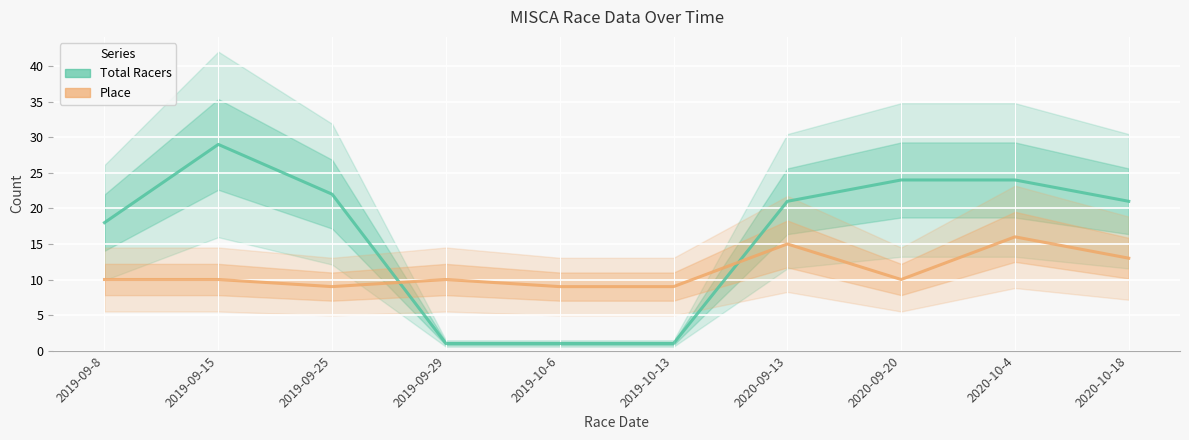

How many lines are shown in the chart?

2